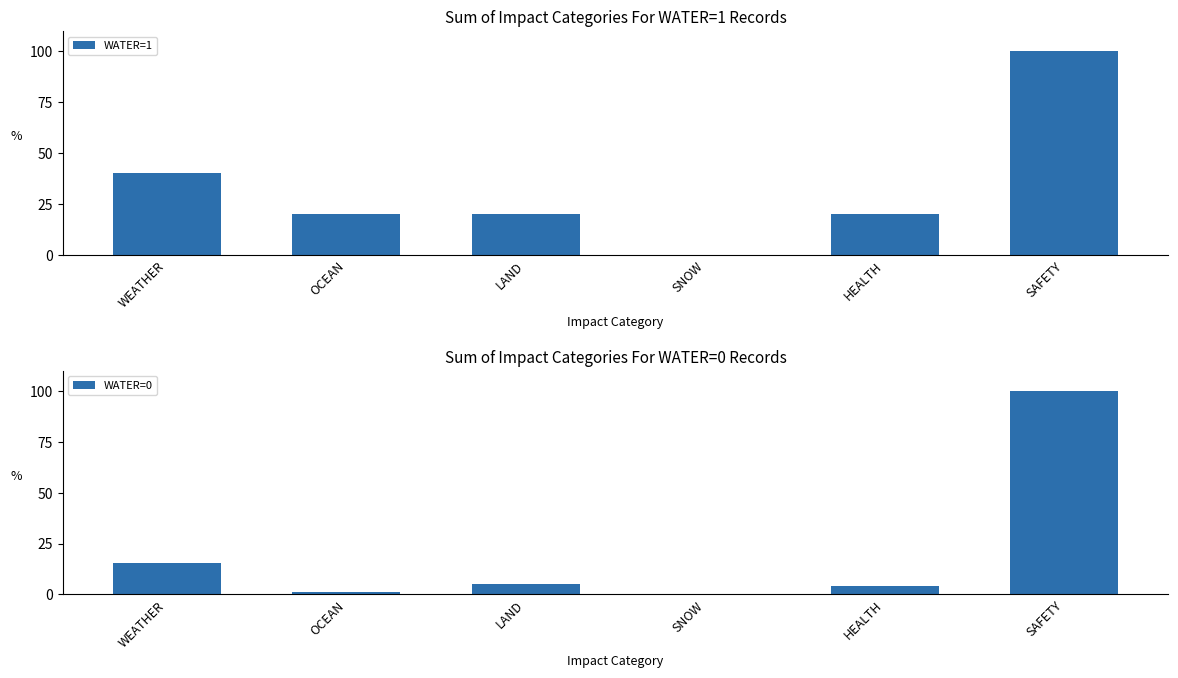

Reading left to right, list all the values displayed in this chart.

WATER=1: WEATHER=40.0	OCEAN=20.0	LAND=20.0	SNOW=0.0	HEALTH=20.0	SAFETY=100.0
WATER=0: WEATHER=15.4	OCEAN=1.3	LAND=5.4	SNOW=0.0	HEALTH=4.0	SAFETY=100.0